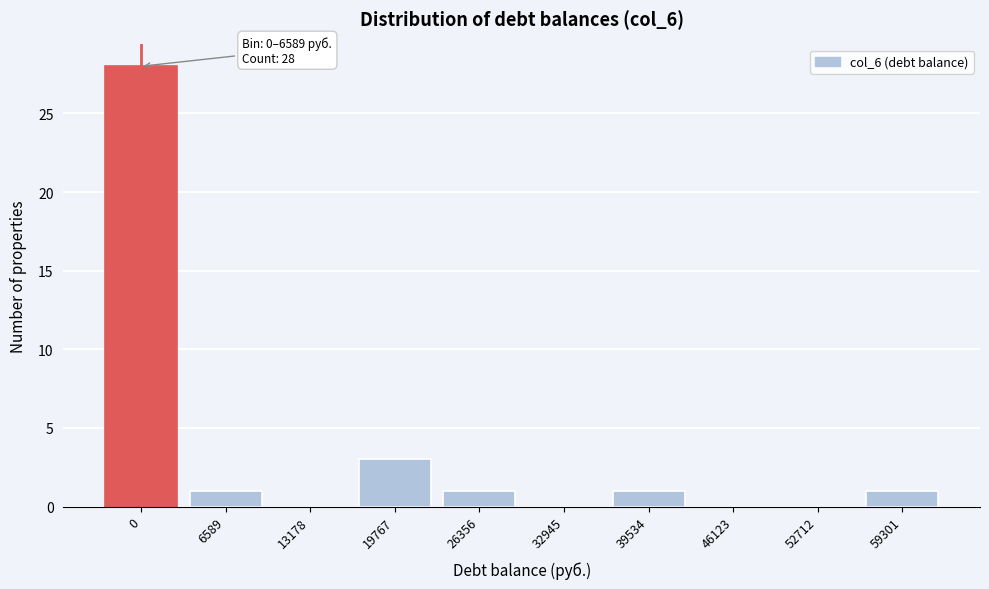

Reading right to left, transcribe all the data shown in this chart.

59301=1	52712=0	46123=0	39534=1	32945=0	26356=1	19767=3	13178=0	6589=1	0=28